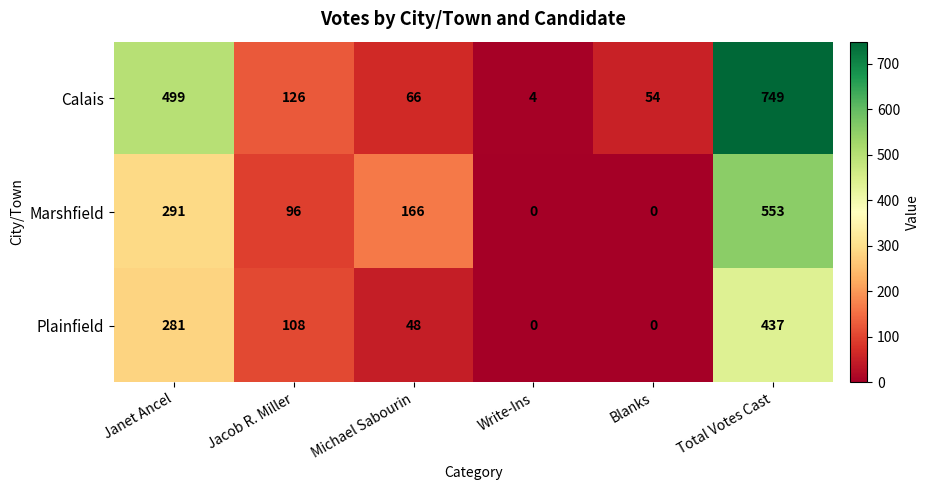

Rank the series at Total Votes Cast from highest to lowest value.

Calais, Marshfield, Plainfield